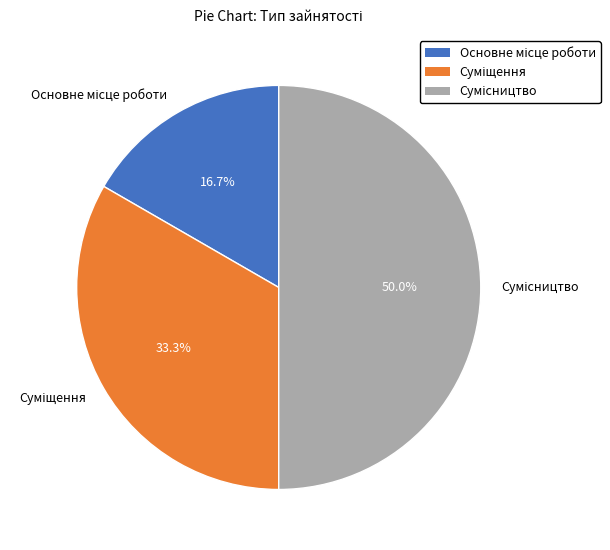

Is there any slice that represents more than half of the pie?

No